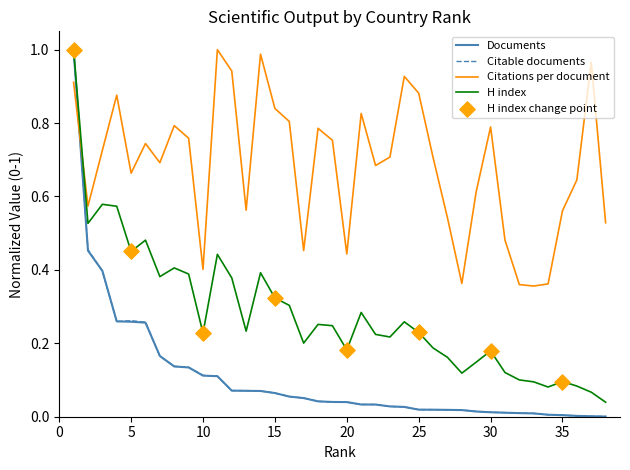

How many intersections are there between H index and Citations per document?

1